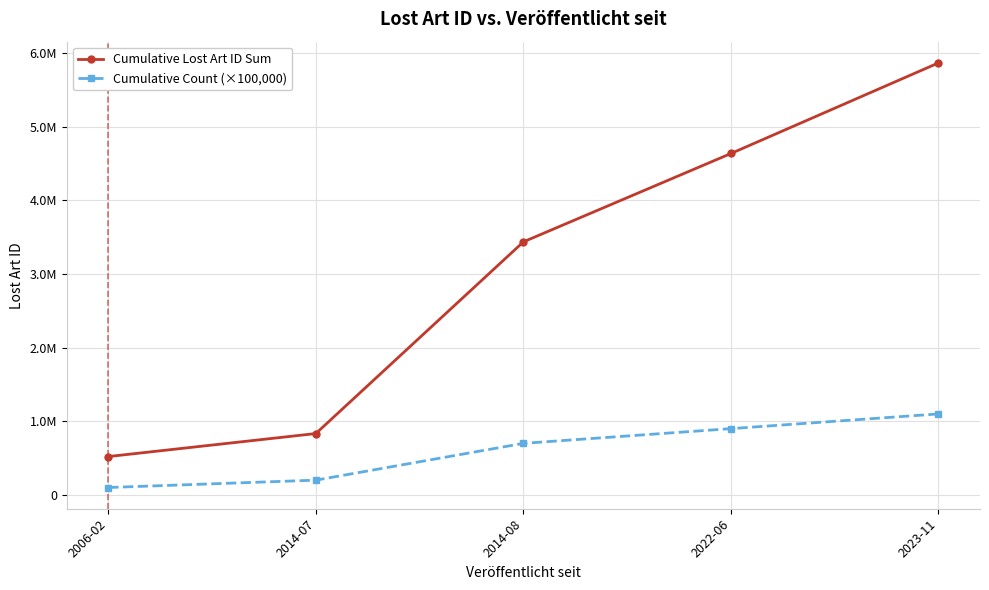

At which label is Cumulative Lost Art ID Sum closest to 3195182?

2014-08